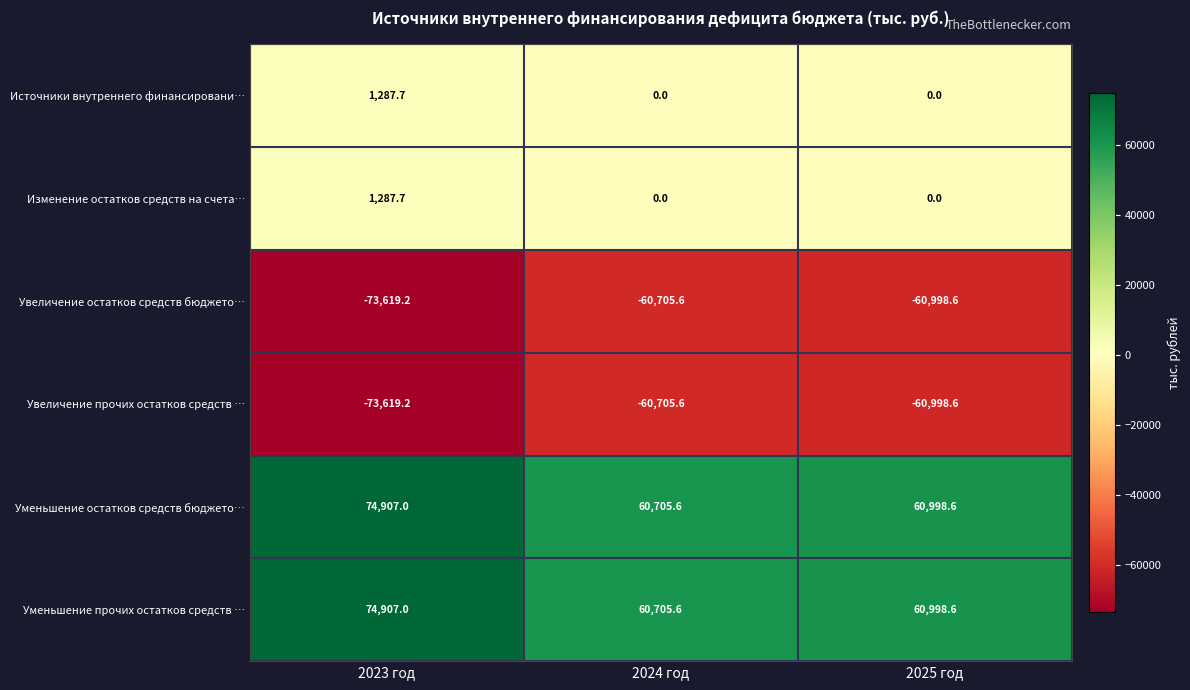

What is the total value across all series at 2023 год?

5151.0